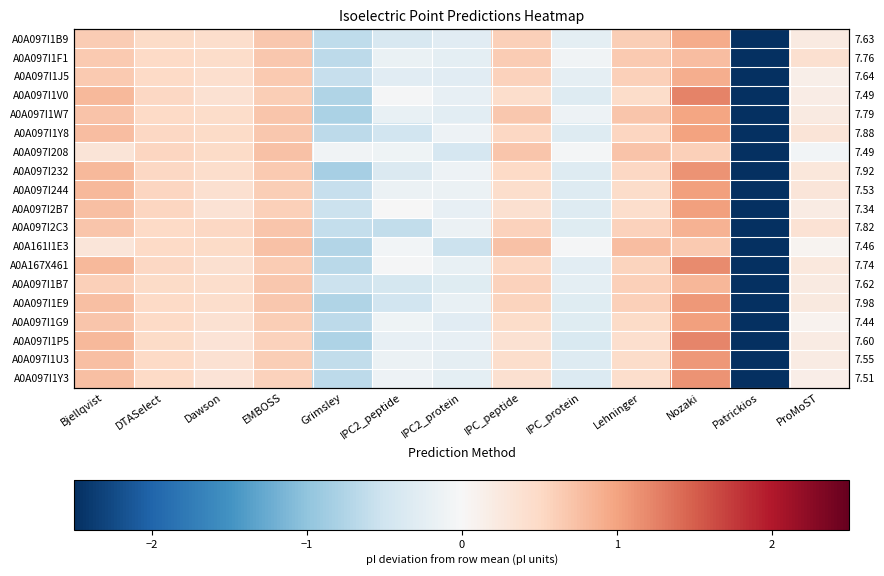

How many data points does each series have?

13